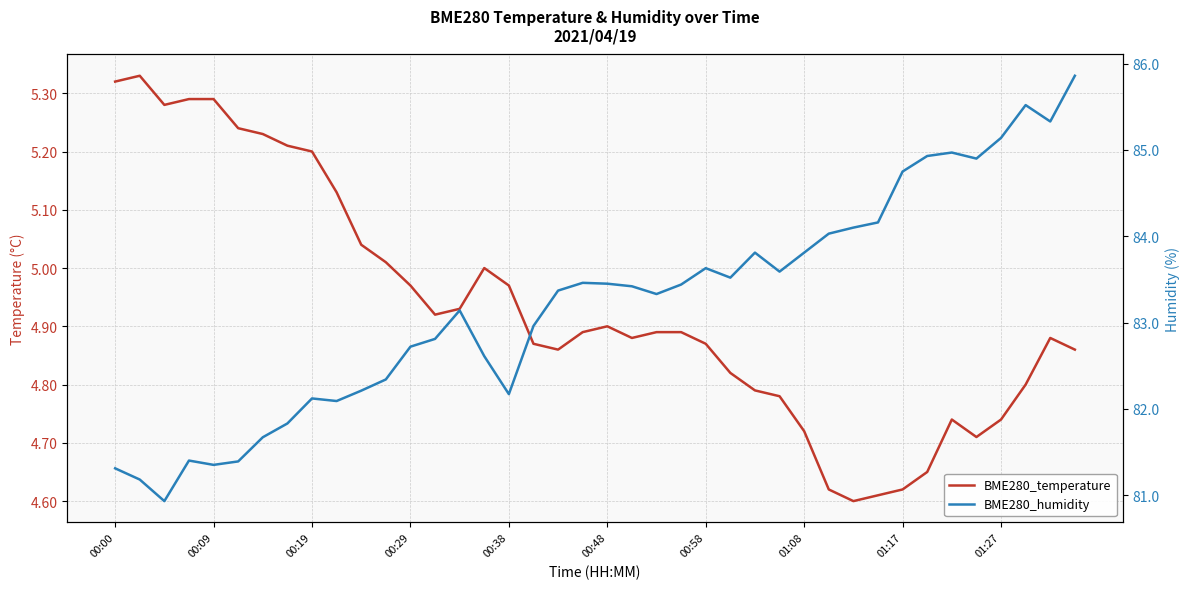

The BME280_temperature series shows 7.6 at 19. True or false?

False